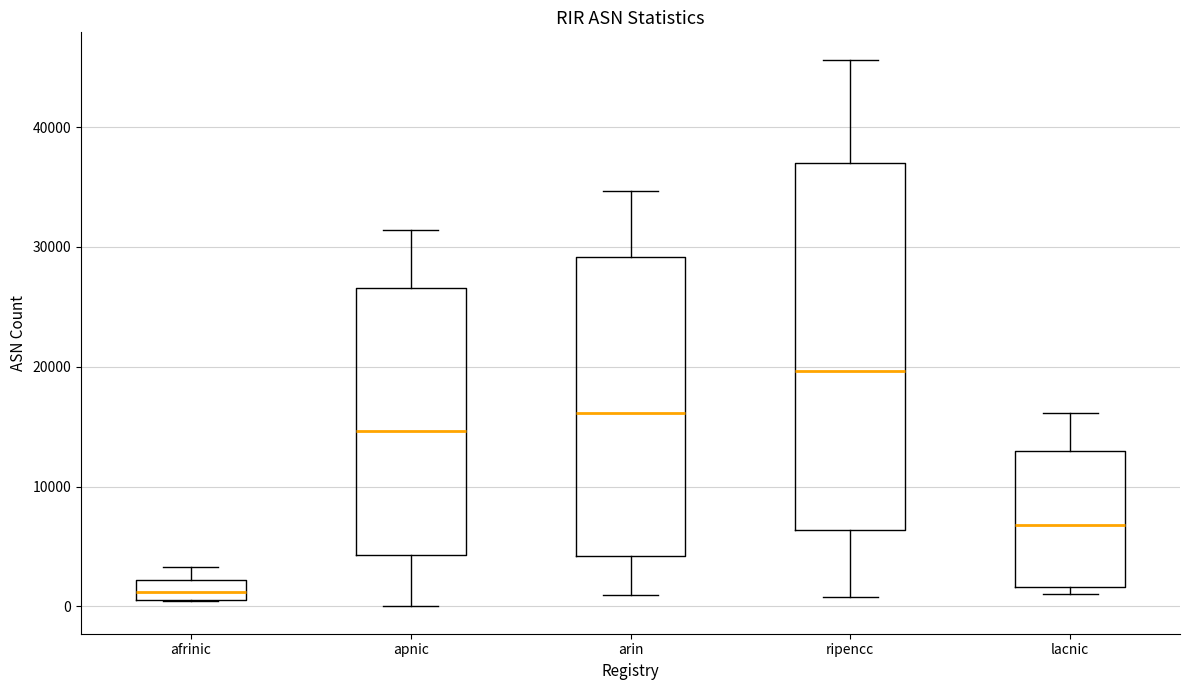

Reading left to right, read every box against the y-axis: the position of its median line, the range the box covers, and the ends of its whiskers. The values are not printed on the chart, so give them approximately, as read against the axis.

afrinic: median 1000 (inside the box), box 1000 to 2000, whiskers 0 to 3000
apnic: median 15000, box 4000 to 27000, whiskers 0 to 31000
arin: median 16000, box 4000 to 29000, whiskers 1000 to 35000
ripencc: median 20000, box 6000 to 37000, whiskers 1000 to 46000
lacnic: median 7000, box 2000 to 13000, whiskers 1000 to 16000